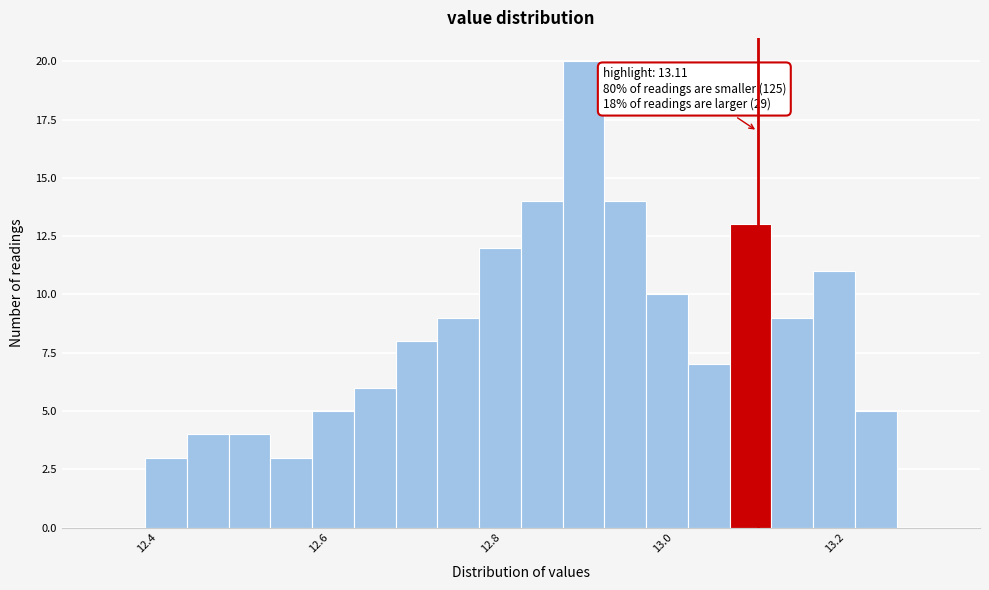

Read against the x-axis, roughly where is the centre of the tallest bar?

12.90